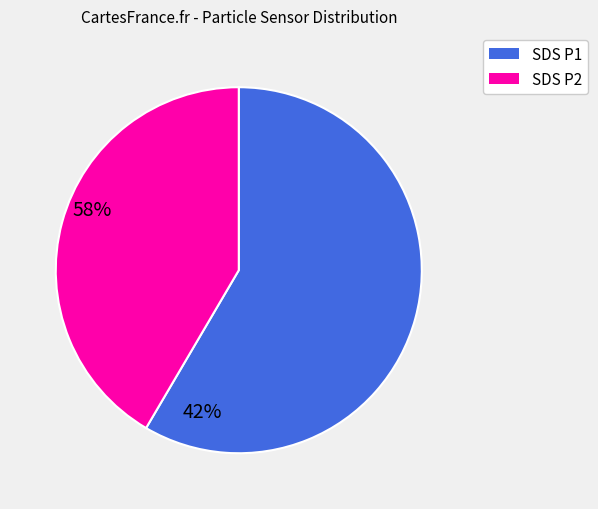

Combined, do SDS P1 and SDS P2 account for over 50%?

Yes